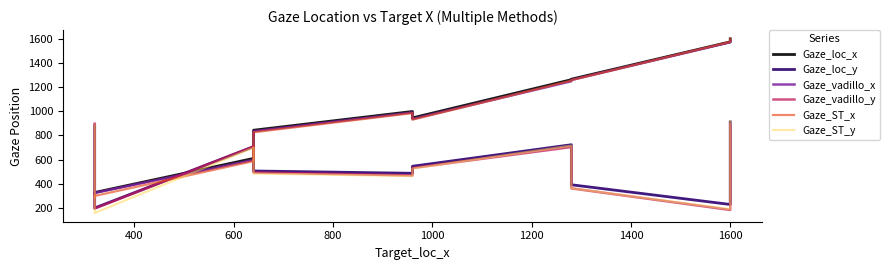

Which has a higher value, 800 or 1600?

1600